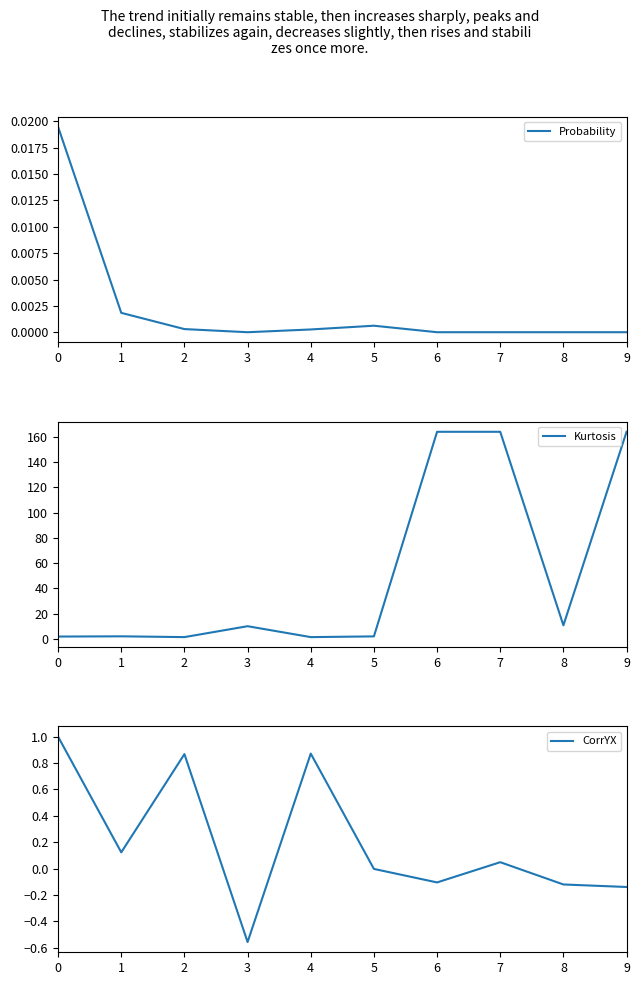

The value of Probability at 4 is 0.0. True or false?

False